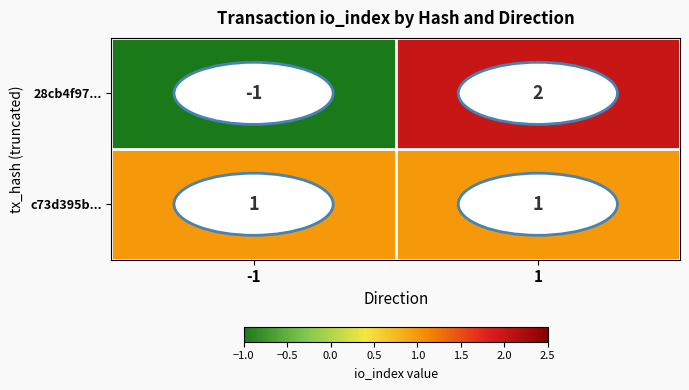

Between -1 and 1, which series saw the biggest shift?

28cb4f97...